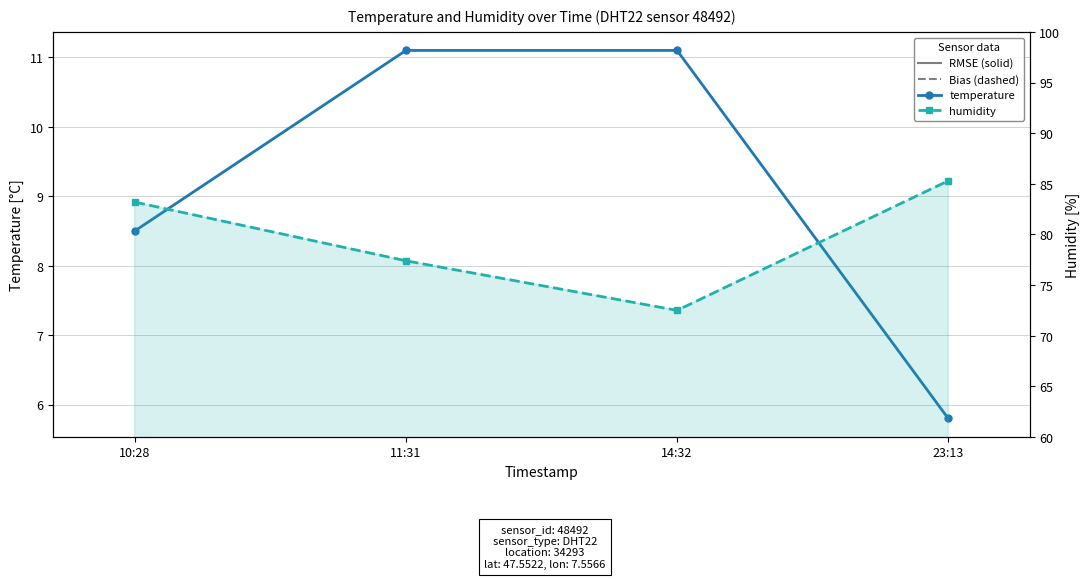

List the labels in order of humidity value, largest first.

23:13, 10:28, 11:31, 14:32